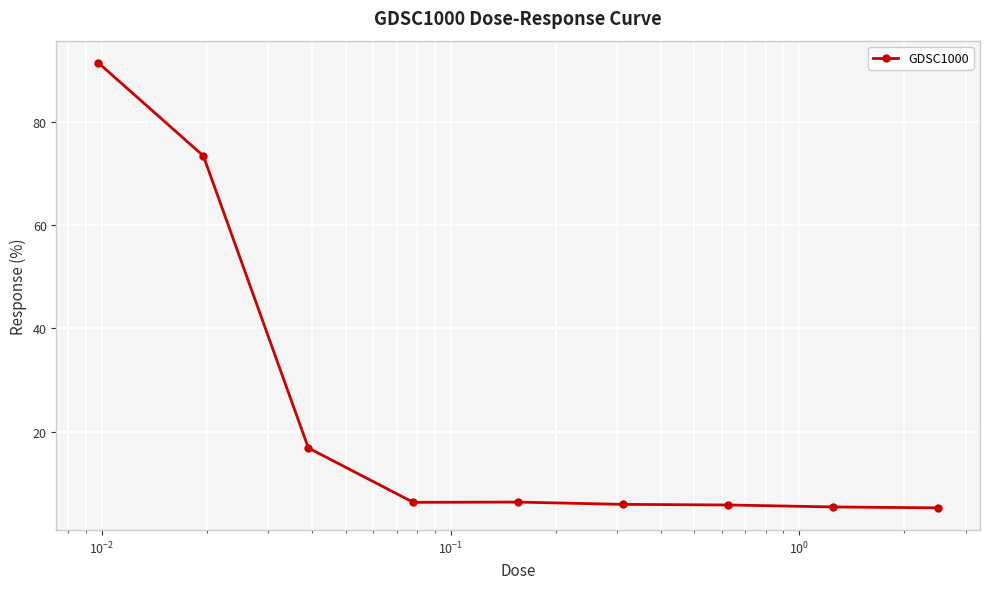

What is the smallest value displayed?

5.3